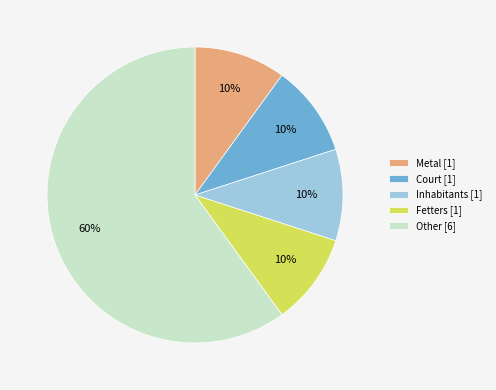

Is it true that Other [6] is 70% of the pie?

False